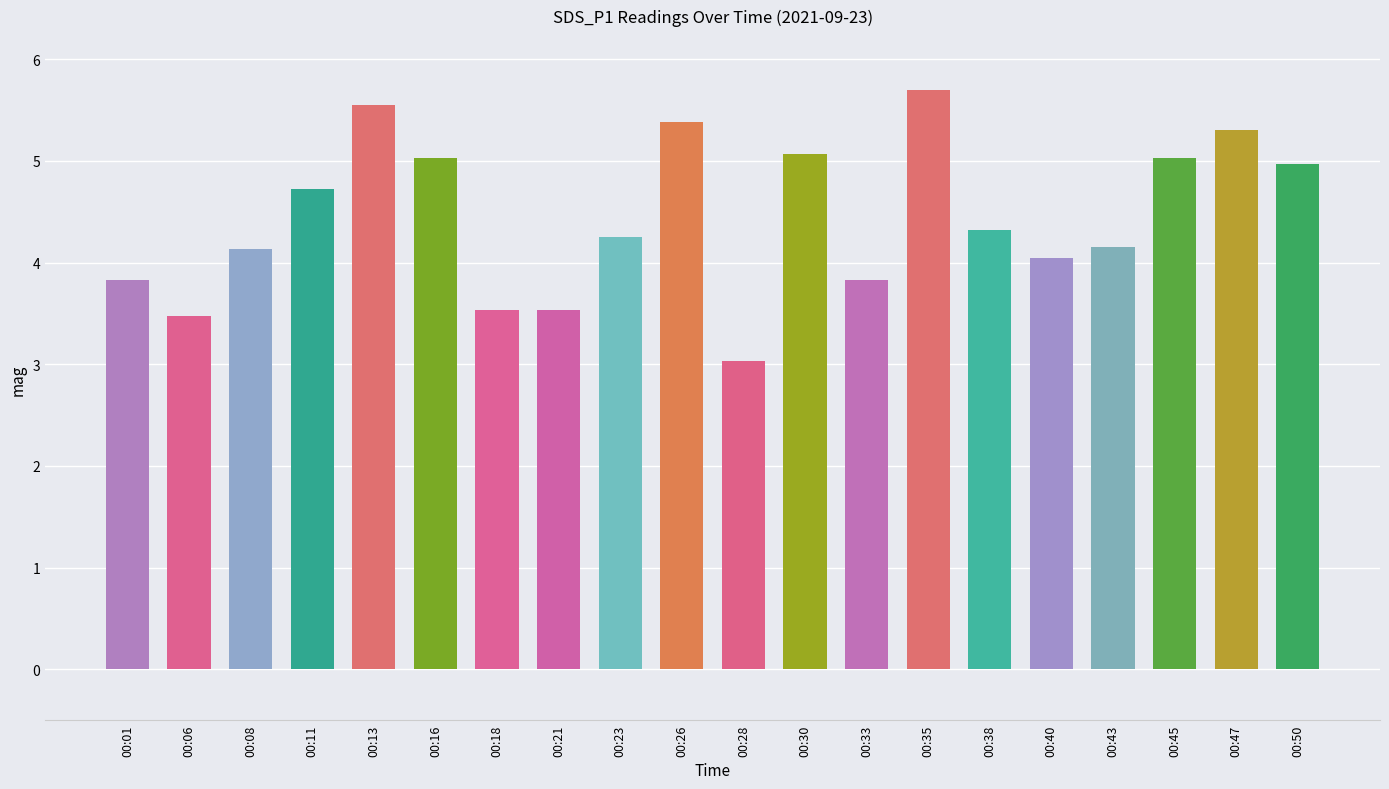

What is the smallest value displayed?

3.0